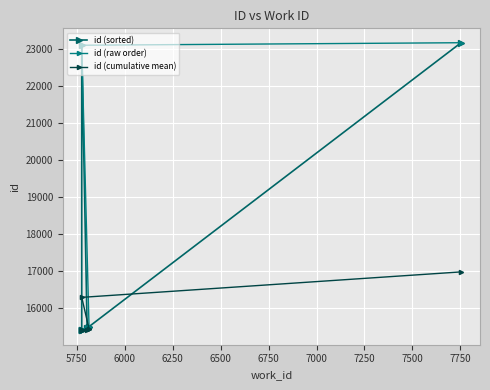

At how many categories does at least one series exceed 18694?

3